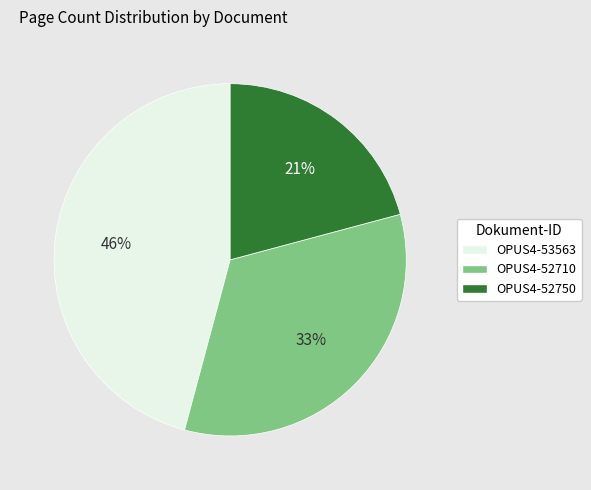

Combined, do OPUS4-52710 and OPUS4-53563 account for over 50%?

Yes